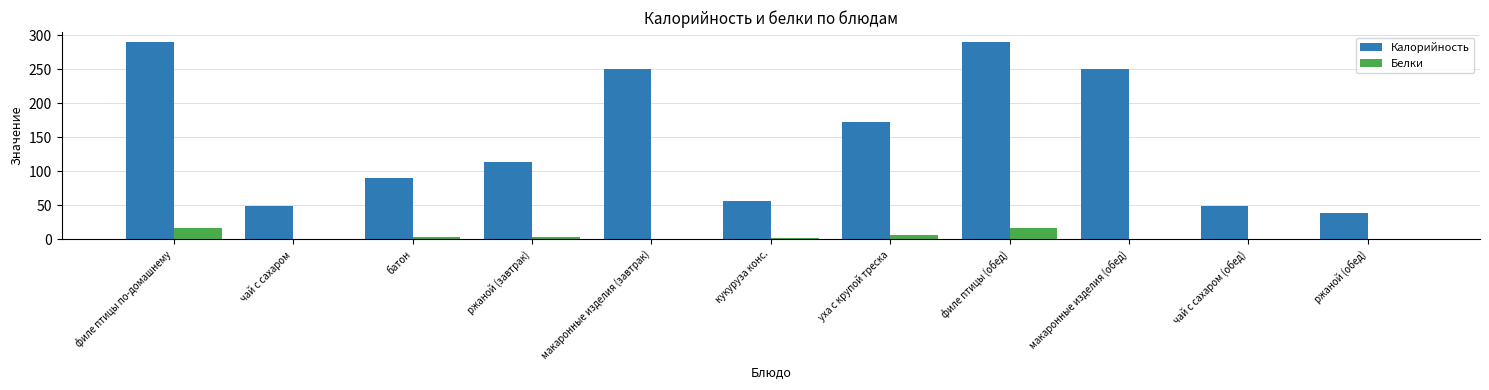

What is the maximum value shown in the chart?

290.0